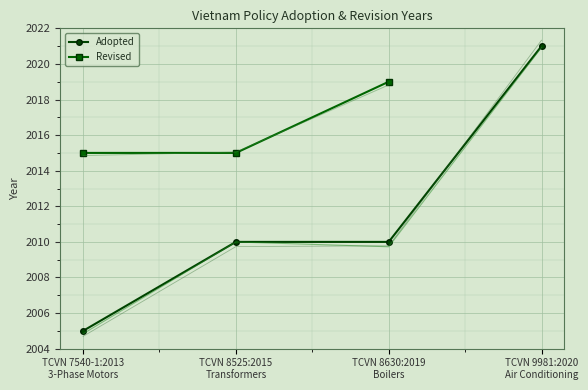

What is the average value?

2012